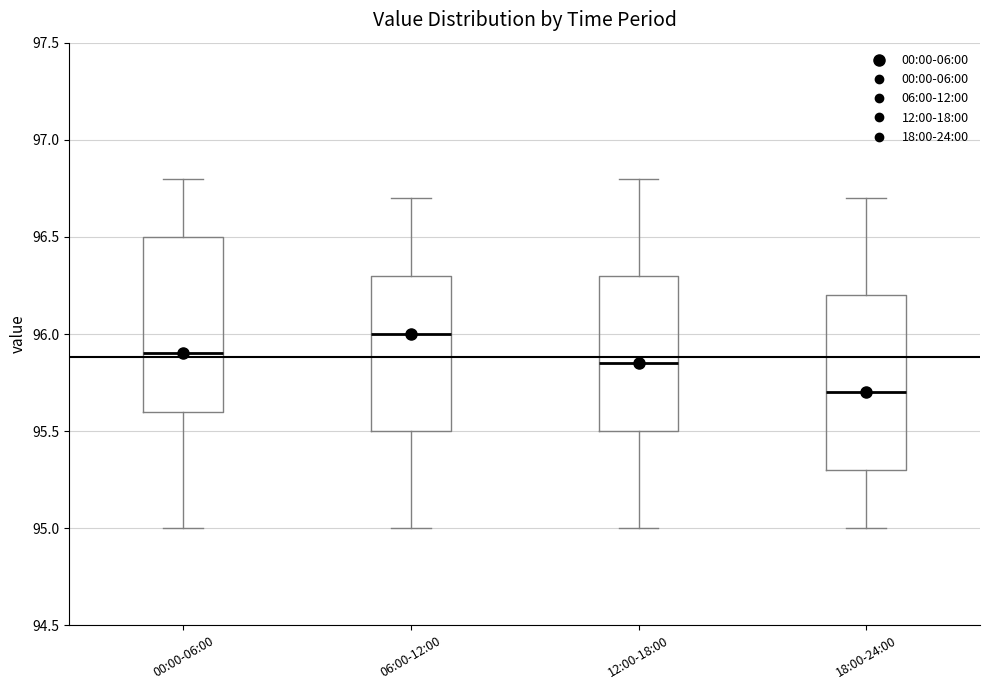

Reading left to right, transcribe this box plot: for each box, give where its median line is, the range the box spans, and where its two whiskers end, as read against the y-axis. The values are not printed on the chart, so give them approximately, as read against the axis.

00:00-06:00: median 95.90, box 95.60 to 96.50, whiskers 95.00 to 96.80
06:00-12:00: median 96.00, box 95.50 to 96.30, whiskers 95.00 to 96.70
12:00-18:00: median 95.85, box 95.50 to 96.30, whiskers 95.00 to 96.80
18:00-24:00: median 95.70, box 95.30 to 96.20, whiskers 95.00 to 96.70